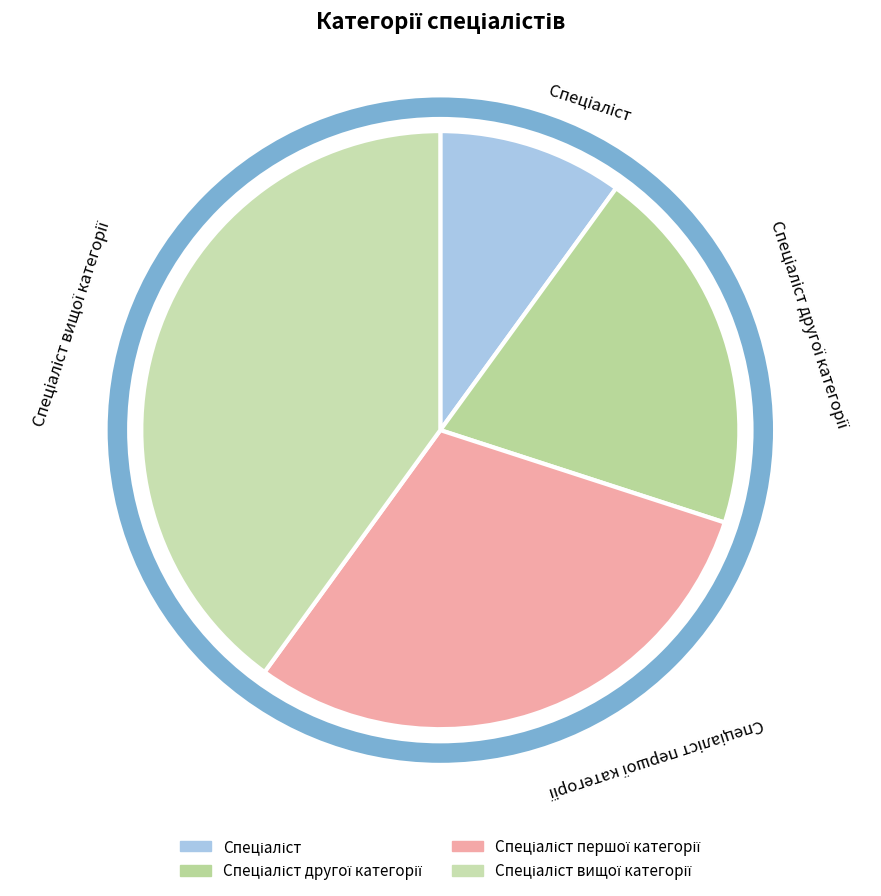

Does any single category account for the majority?

No